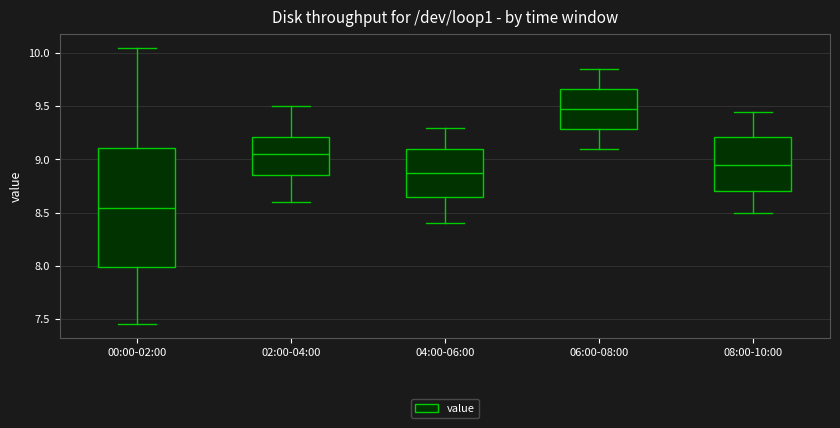

Reading left to right, transcribe this box plot: for each box, give where its median line is, the range the box spans, and where its two whiskers end, as read against the y-axis. The values are not printed on the chart, so give them approximately, as read against the axis.

00:00-02:00: median 8.55, box 8.00 to 9.10, whiskers 7.45 to 10.05
02:00-04:00: median 9.05, box 8.85 to 9.20, whiskers 8.60 to 9.50
04:00-06:00: median 8.90, box 8.65 to 9.10, whiskers 8.40 to 9.30
06:00-08:00: median 9.50, box 9.30 to 9.65, whiskers 9.10 to 9.85
08:00-10:00: median 8.95, box 8.70 to 9.20, whiskers 8.50 to 9.45